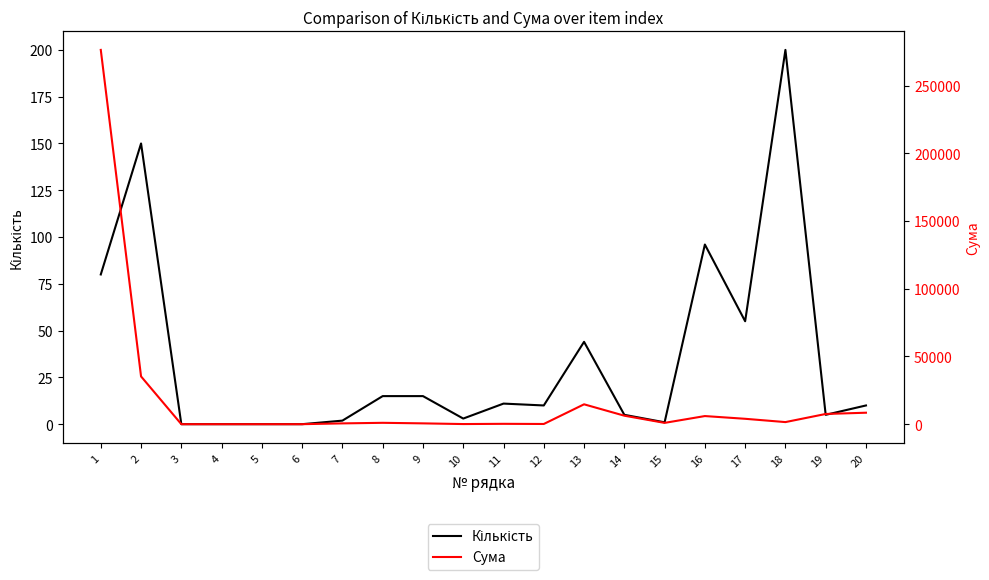

How many values in Сума are above zero?

16